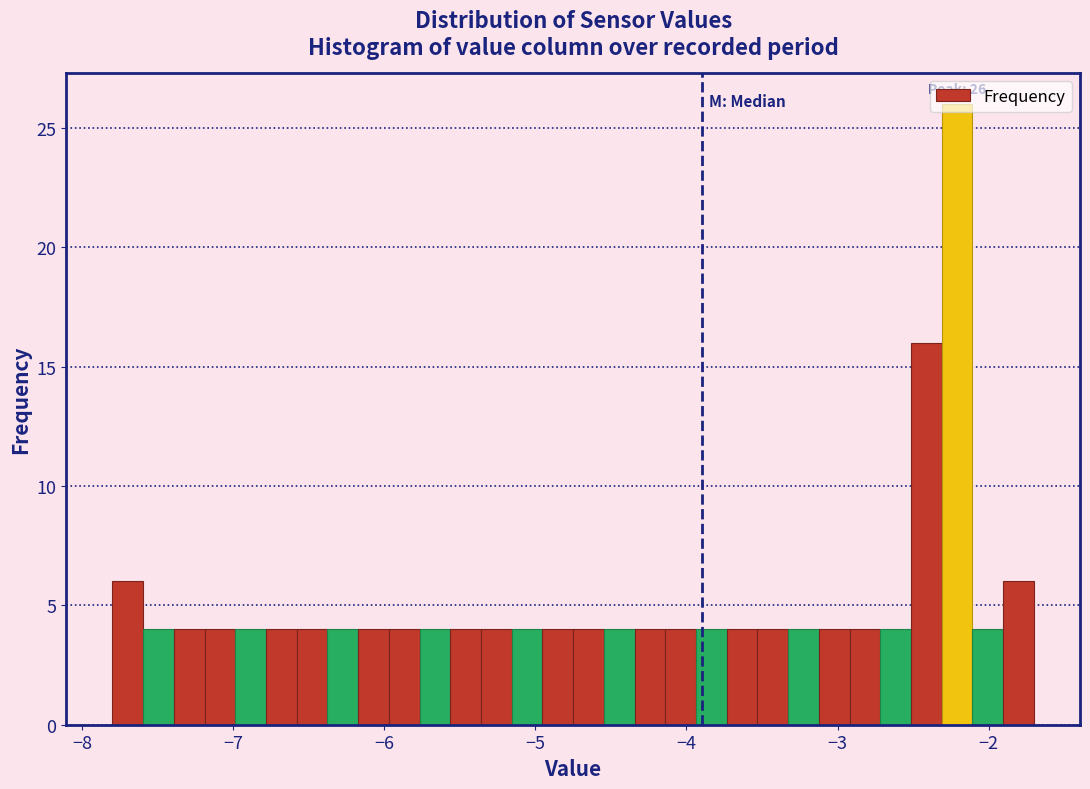

Read against the x-axis, roughly where is the centre of the tallest bar?

-2.2